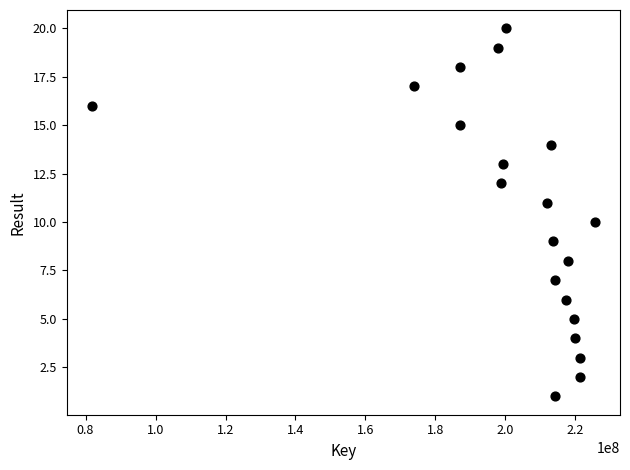

What is the range of X values (max minus min)?

143750858